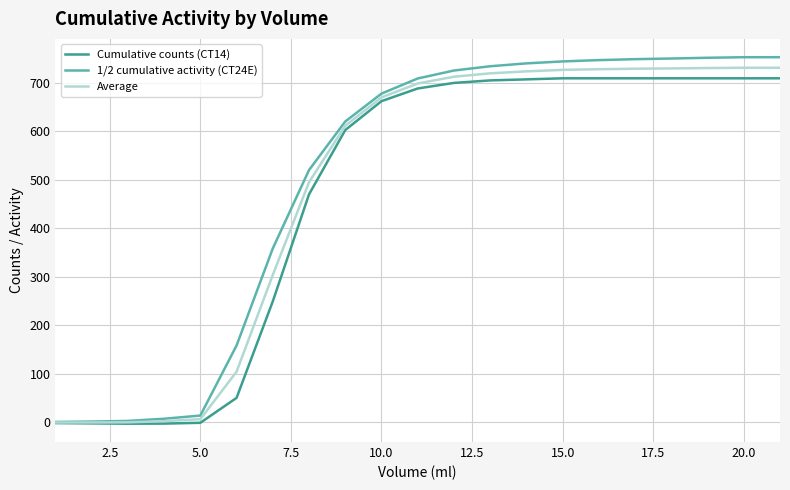

What is the greatest value displayed?

752.3